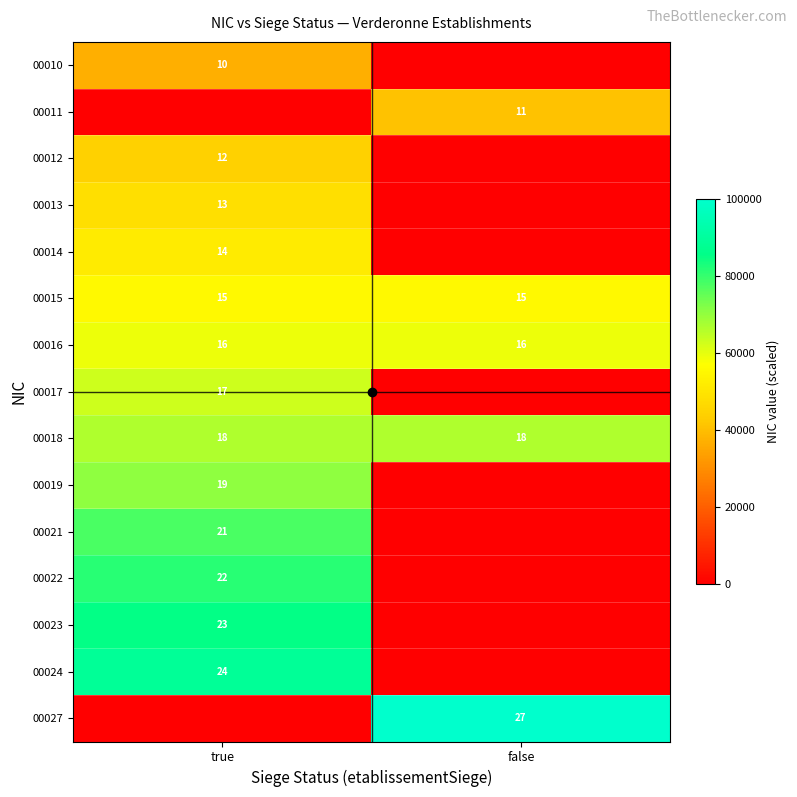

Which series changed the most between true and false?

row_14